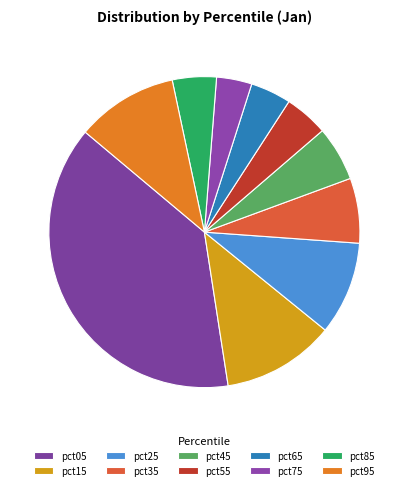

Rank the categories by value from lowest to highest.

pct75, pct65, pct55, pct85, pct45, pct35, pct25, pct95, pct15, pct05